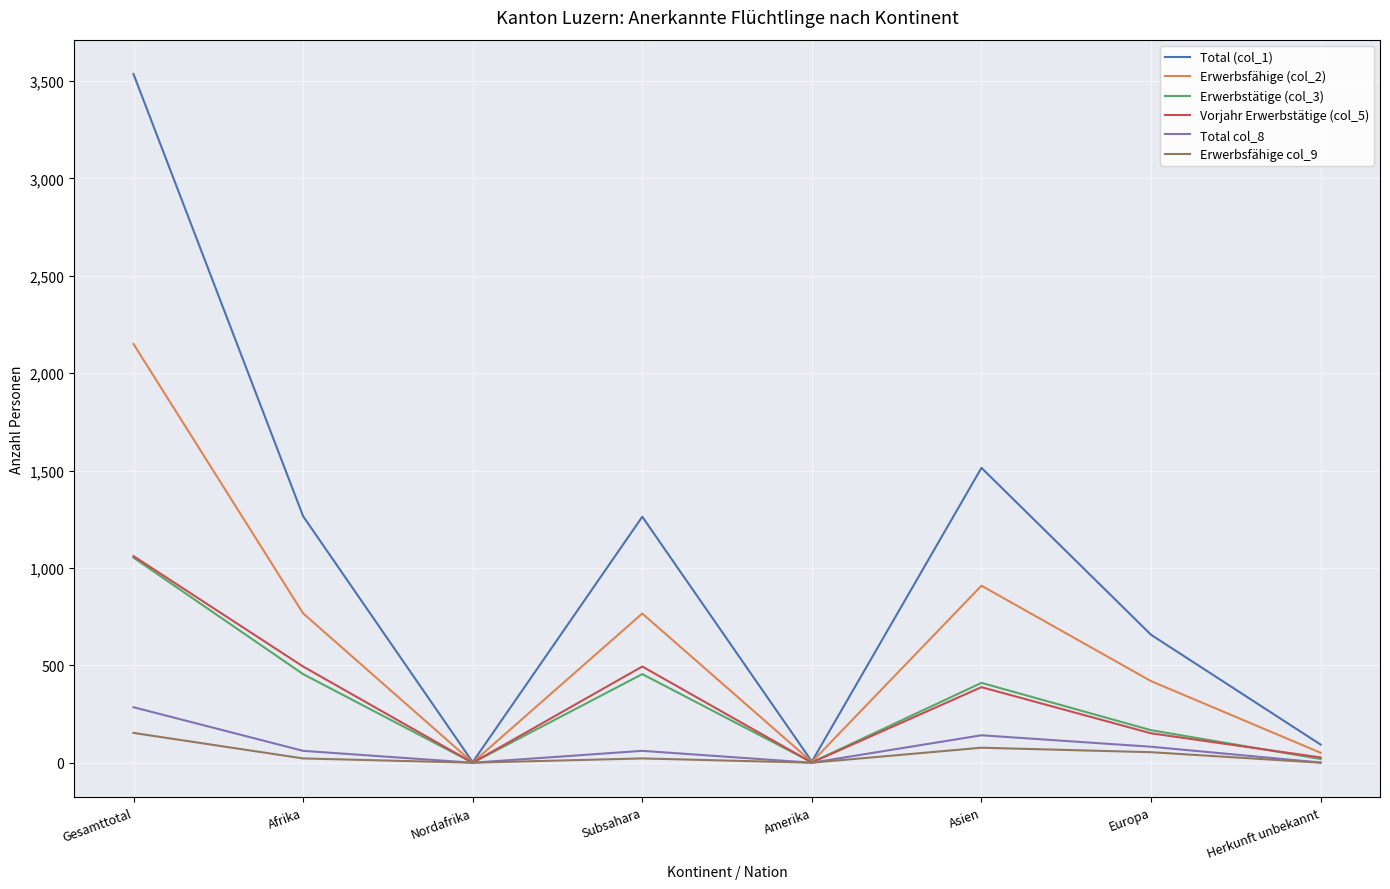

How many values in the Total (col_1) series are below 1263?

4